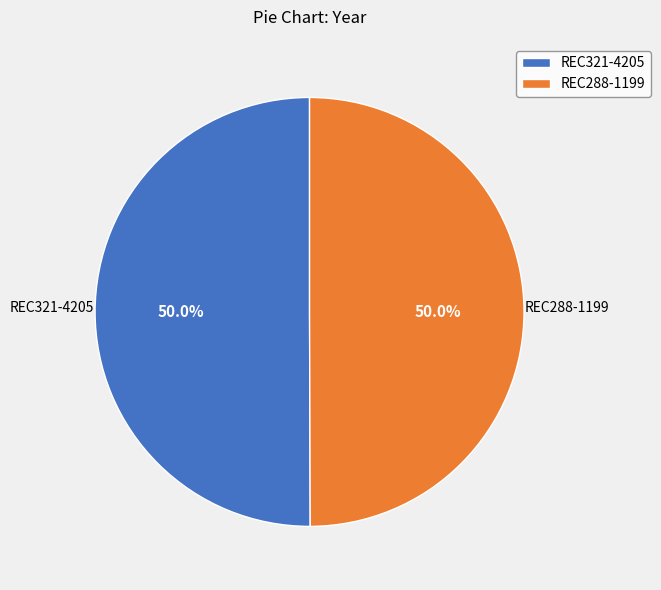

How many segments does this pie chart have?

2